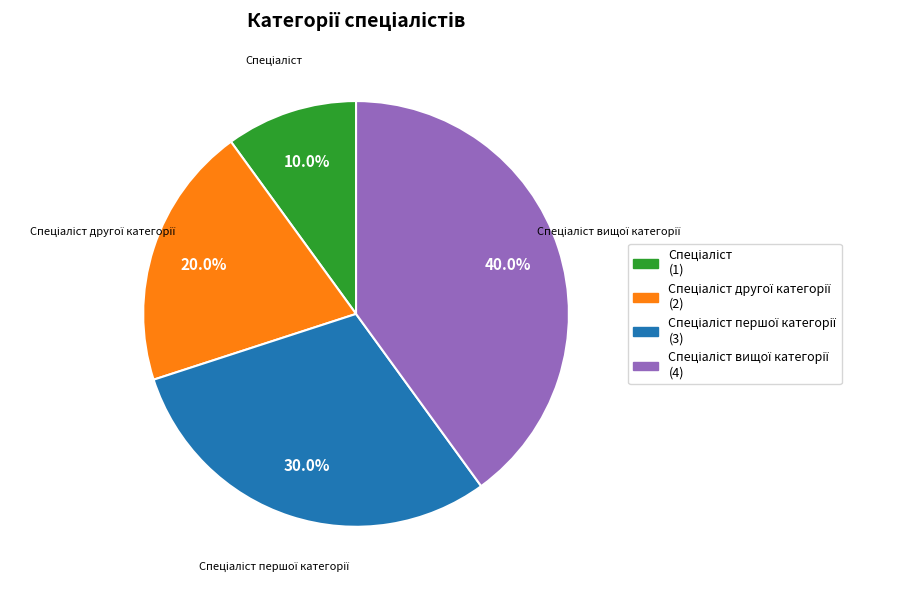

Is there a majority slice in this chart?

No